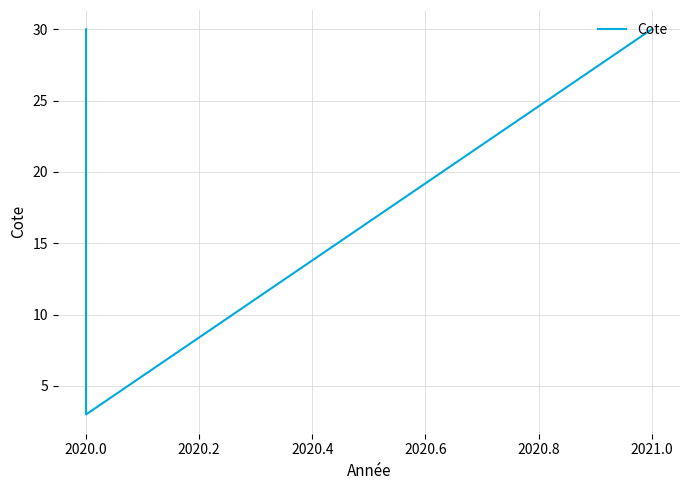

What is the minimum value shown in the chart?

3.0